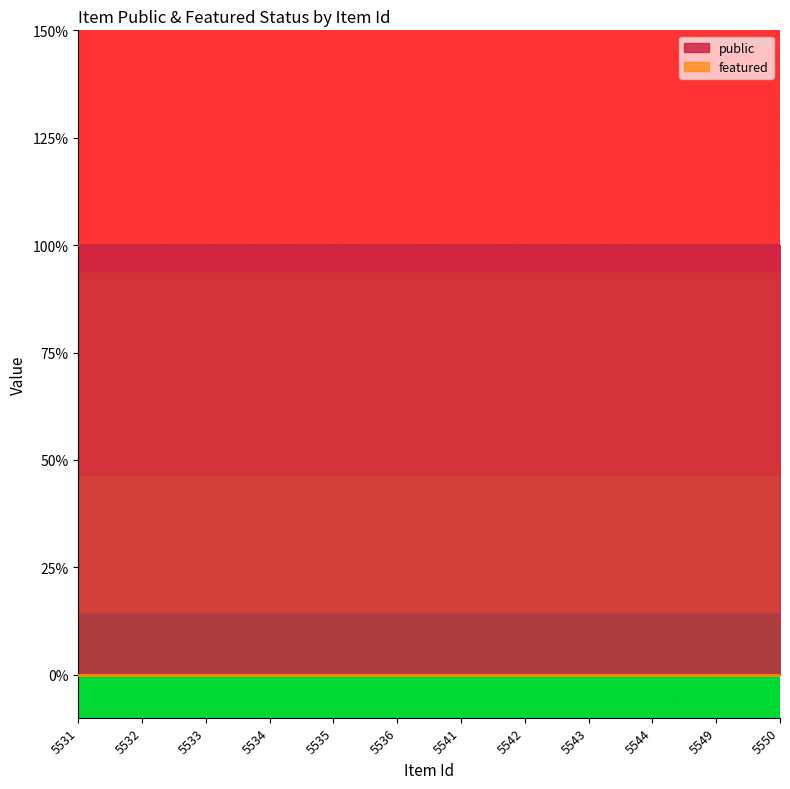

True or false: featured has more than 0 interior local peaks.

False